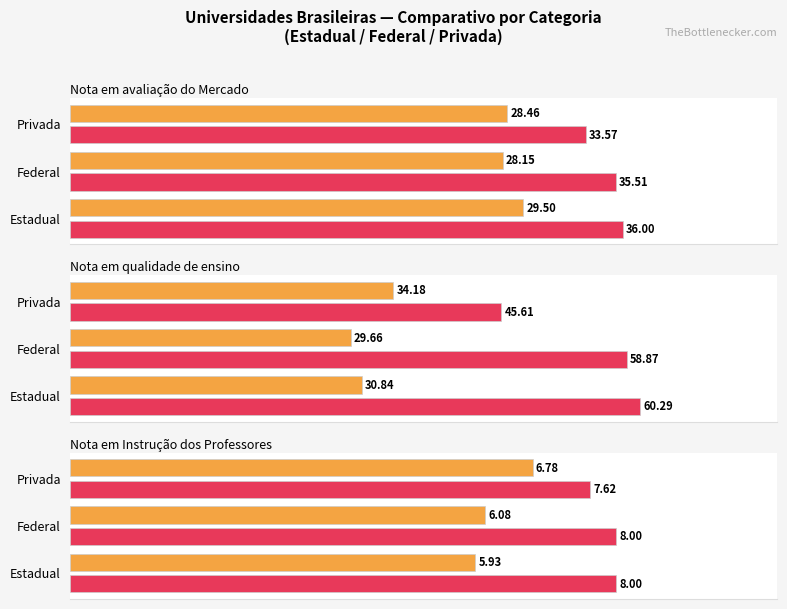

Is it true that Máximo Nota em avaliação do Mercado equals 144.0 at Privada?

False